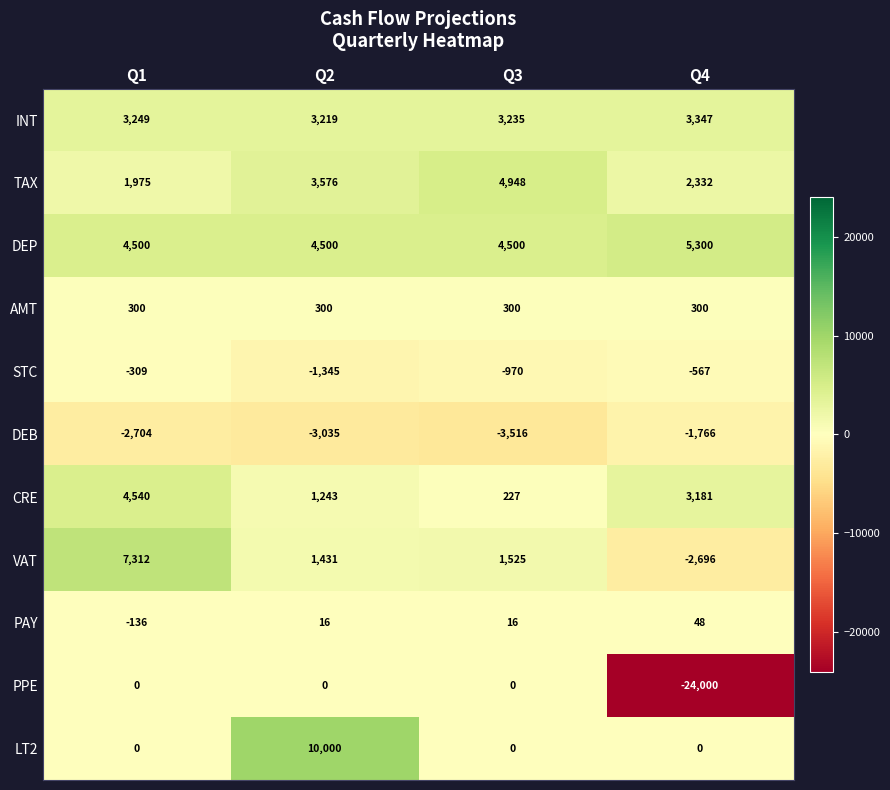

What is the maximum value for INT?

3347